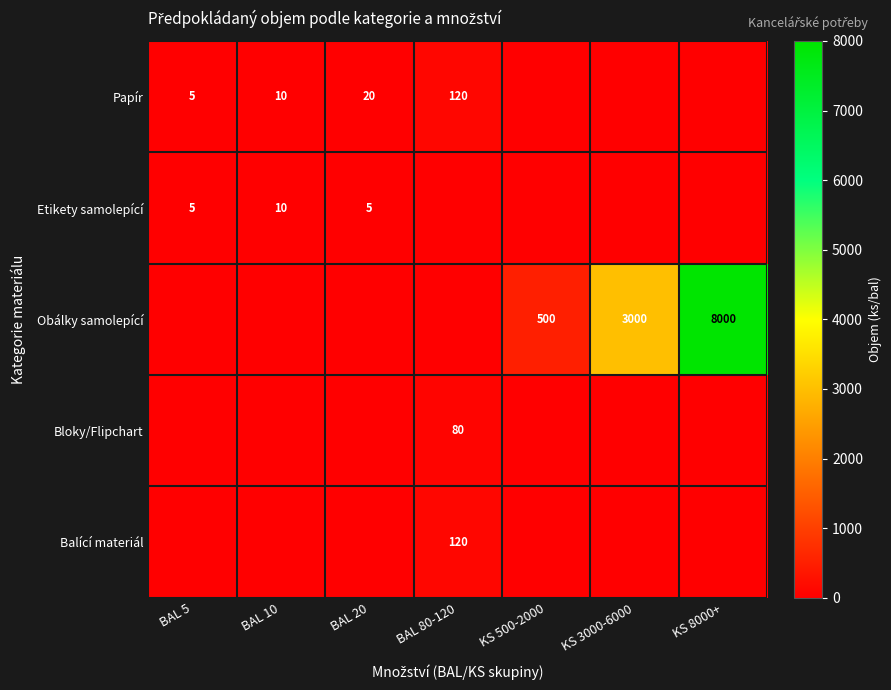

How many distinct data groups are displayed?

5